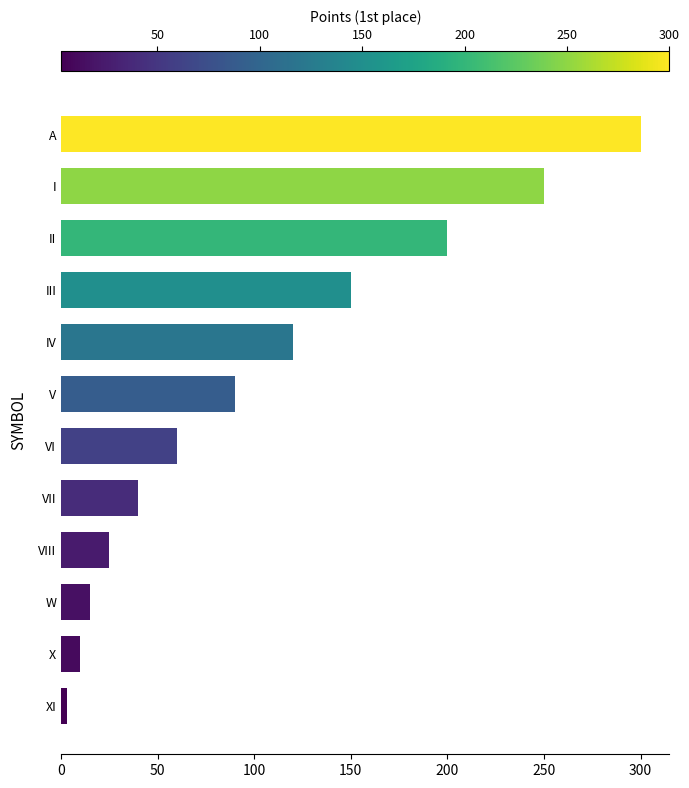

Rank the categories by value from lowest to highest.

XI, X, W, VIII, VII, VI, V, IV, III, II, I, A